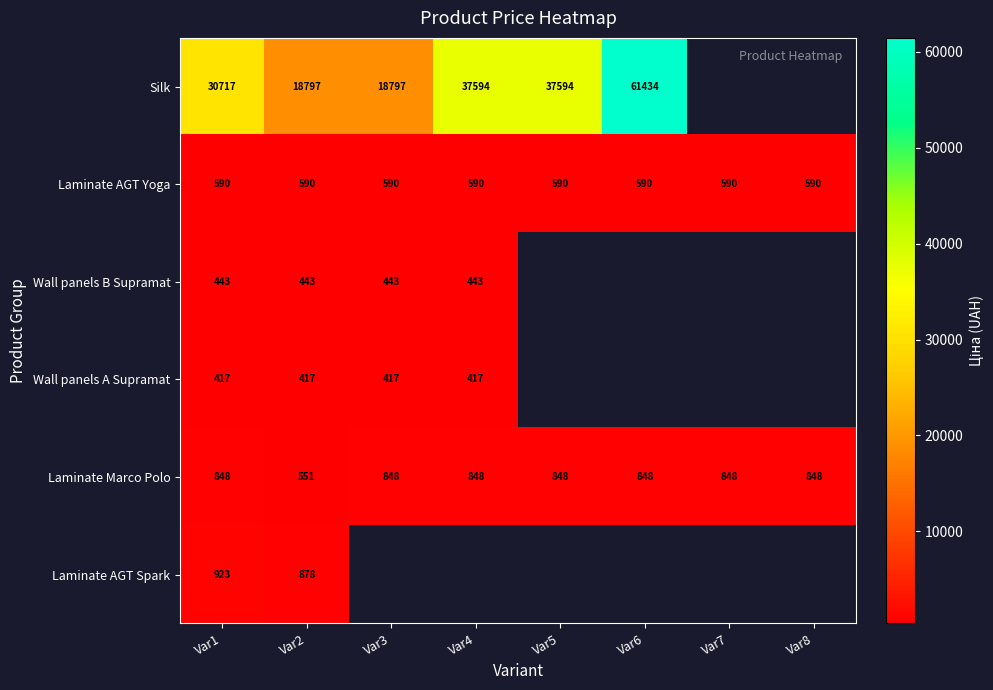

What is the spread (max minus min) of values at Var4?

37177.1